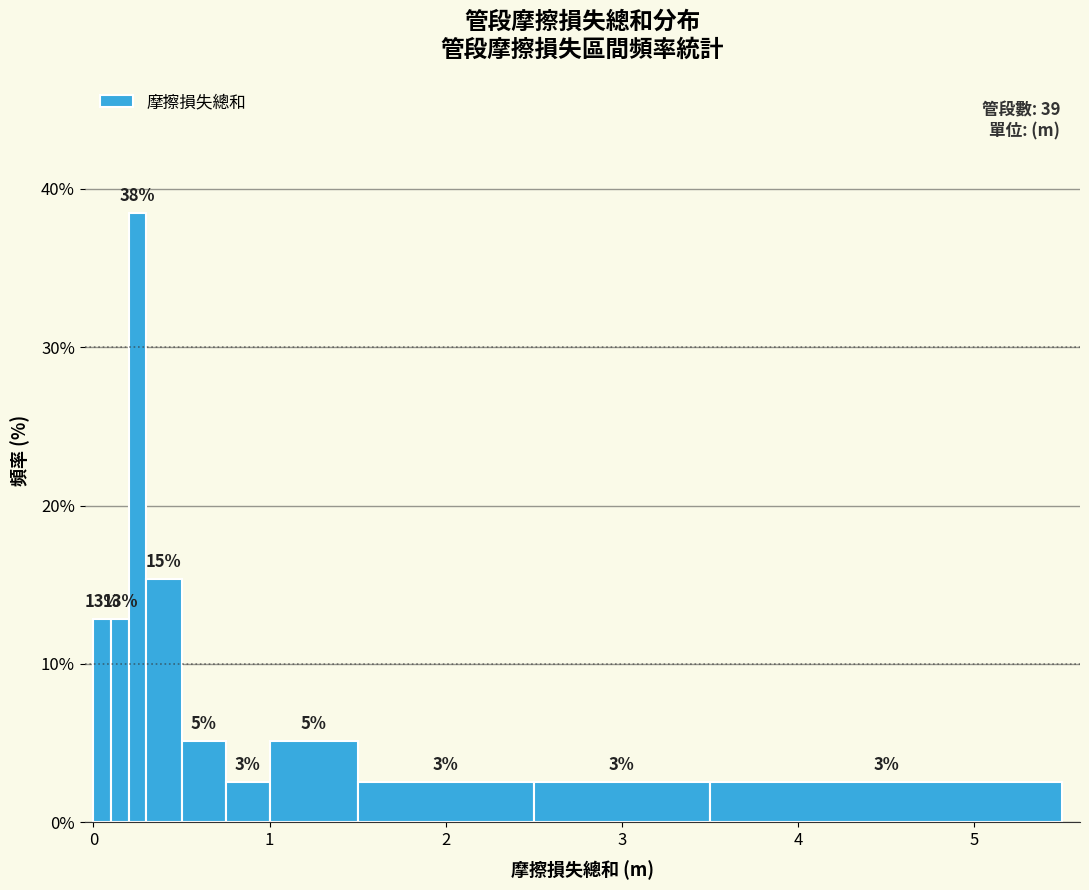

Around what value on the x-axis is the tallest bar? Give the approximate position of its centre, as read against the axis.

0.3